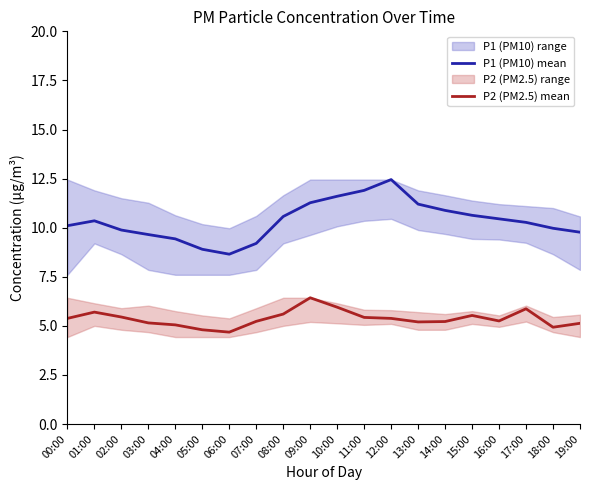

Reading left to right, list all the values displayed in this chart.

P1 (PM10) mean: 10.1	10.3	9.9	9.7	9.4	8.9	8.7	9.2	10.6	11.3	11.6	11.9	12.4	11.2	10.9	10.6	10.4	10.3	10.0	9.8
P2 (PM2.5) mean: 5.4	5.7	5.5	5.2	5.0	4.8	4.7	5.2	5.6	6.4	6.0	5.4	5.4	5.2	5.2	5.5	5.2	5.9	4.9	5.1